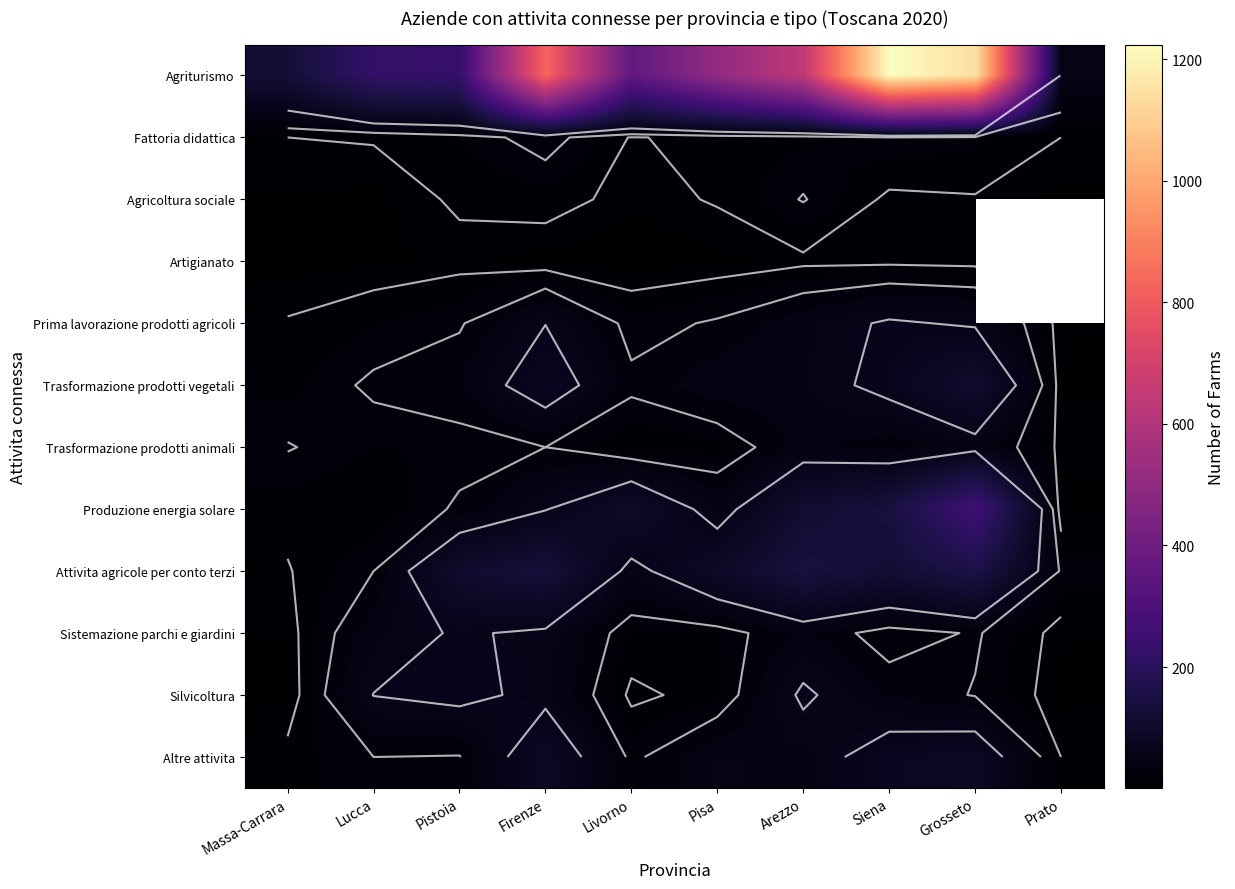

Is the value of Agriturismo at Pisa greater than the value of Agricoltura sociale at Lucca?

Yes